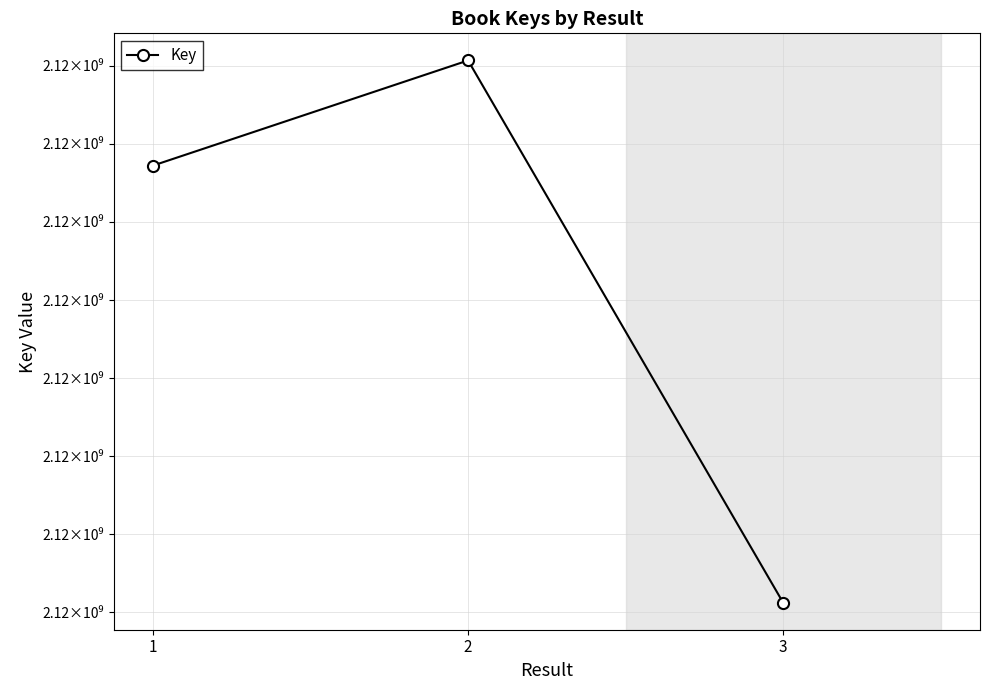

Where does the data first go above 2117886861?

2